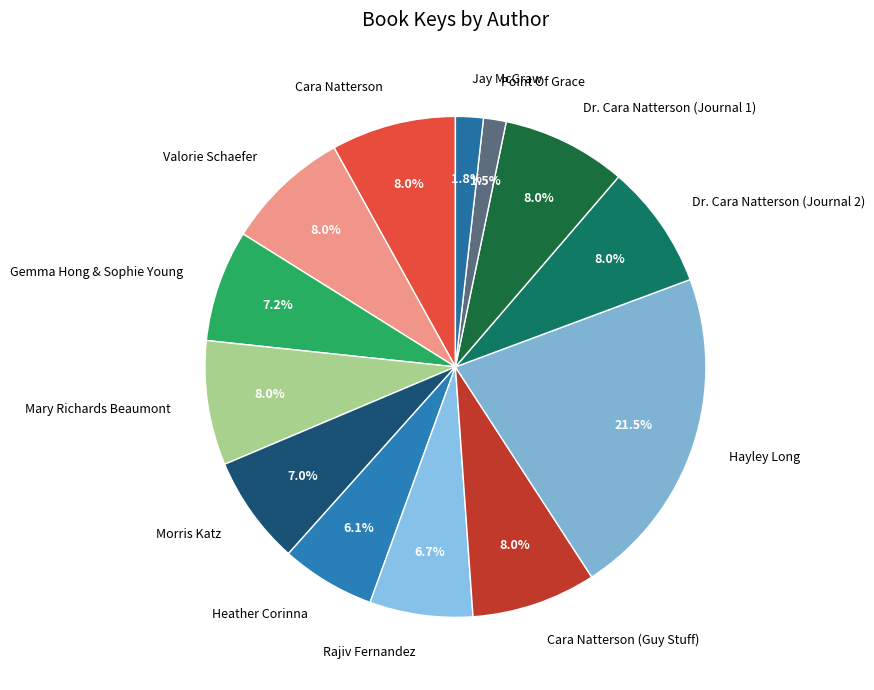

Which category has the biggest portion of the pie?

Hayley Long